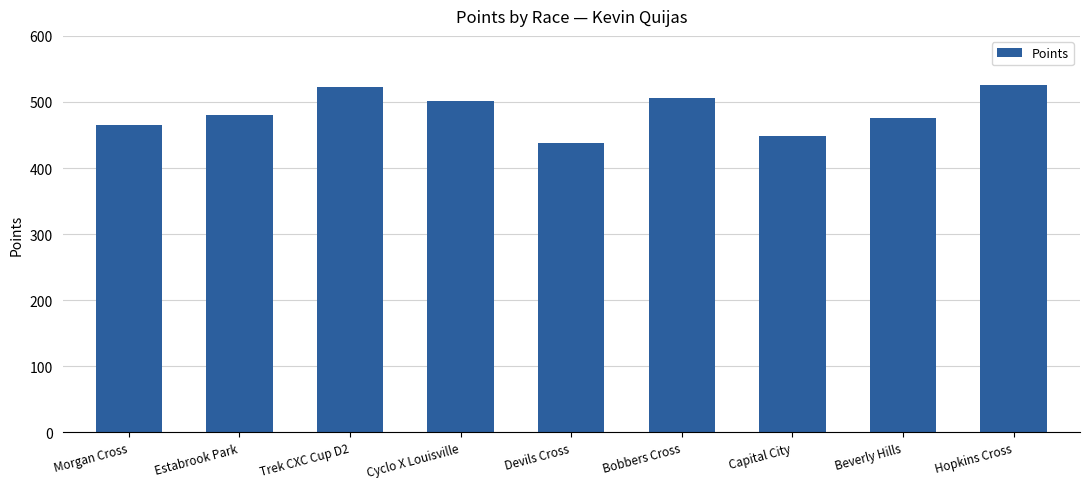

What is the smallest value displayed?

437.3